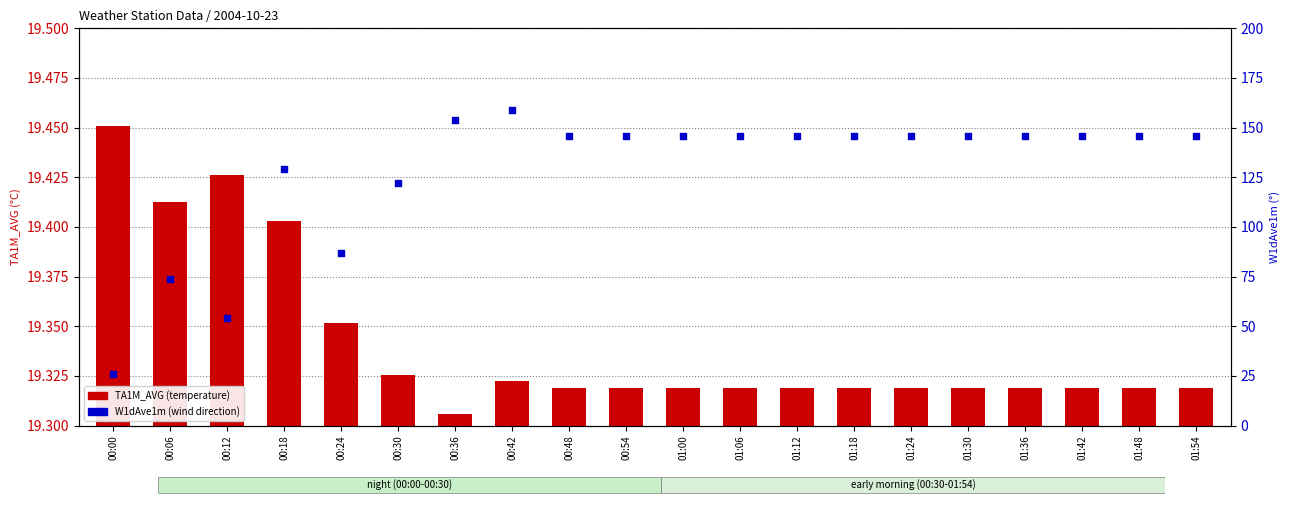

At which category is the sum across all series the highest?

00:42